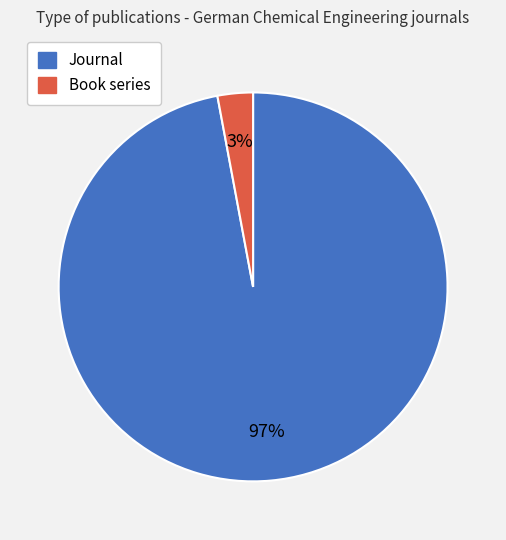

To the nearest percent, what is the average slice percentage?

50%